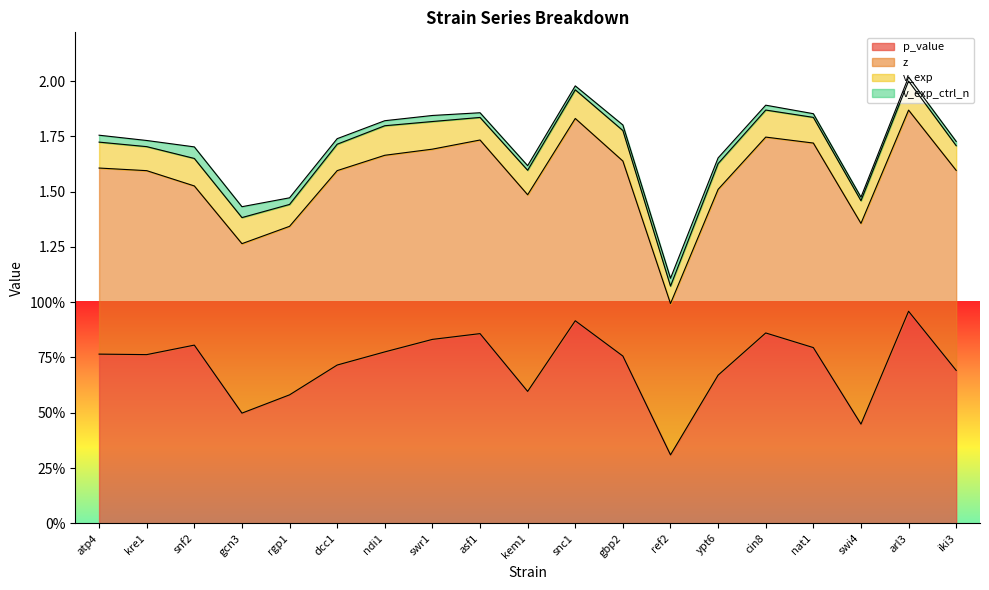

True or false: p_value and v_exp_ctrl_n intersect in this chart.

False